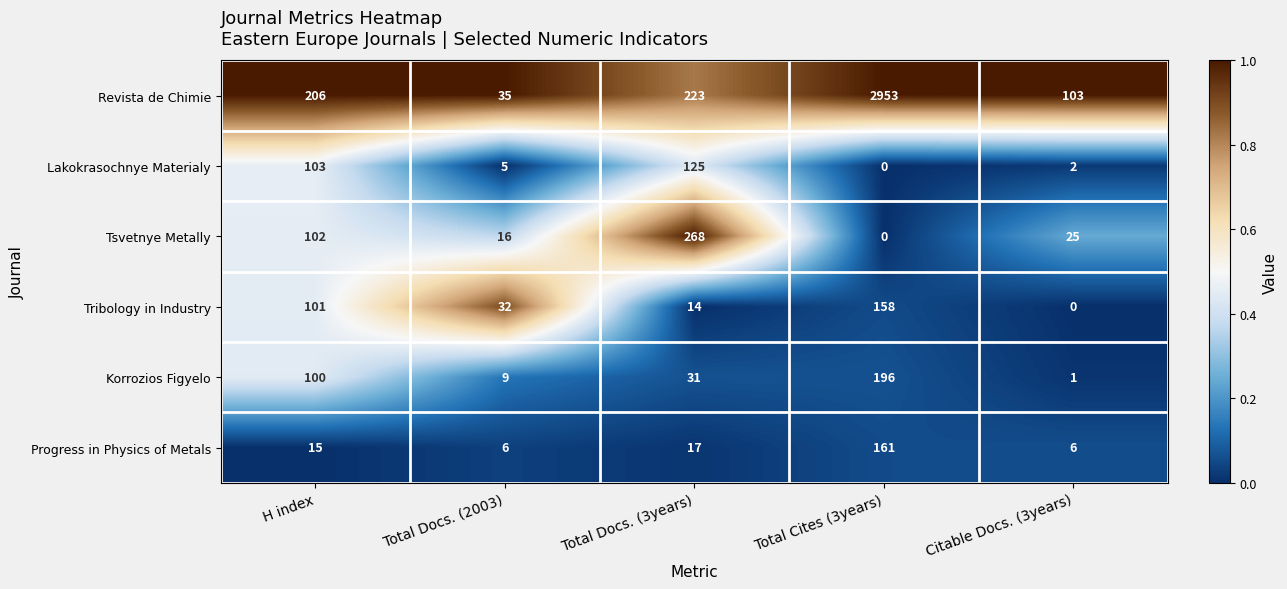

What is the spread (max minus min) of values at Total Docs. (3years)?

254